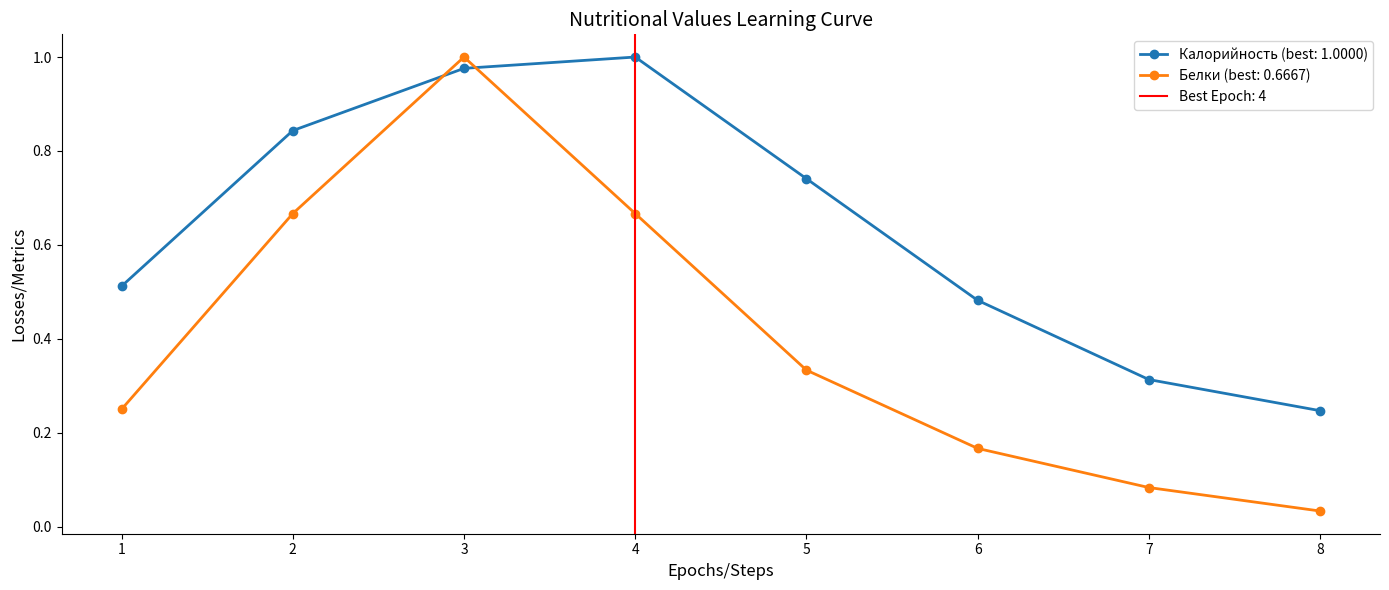

True or false: Белки (best: 0.6667) and Калорийность (best: 1.0000) intersect in this chart.

True